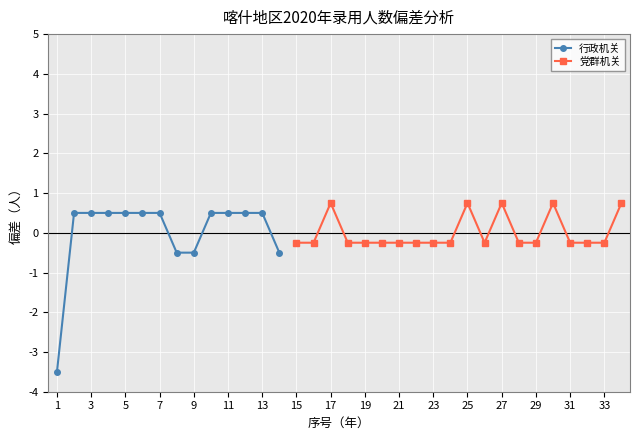

Is it true that 行政机关 equals 0.9 at 11?

False